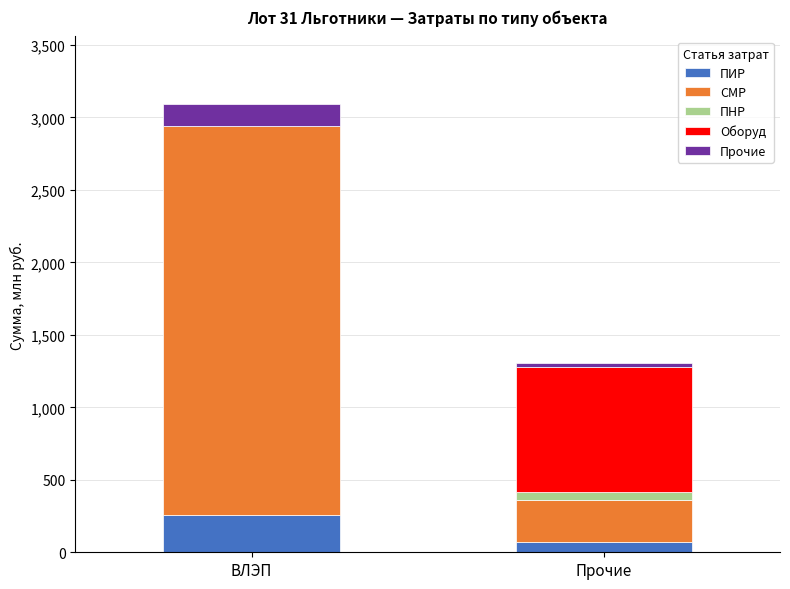

Are the bars grouped side by side (vs. stacked)?

No